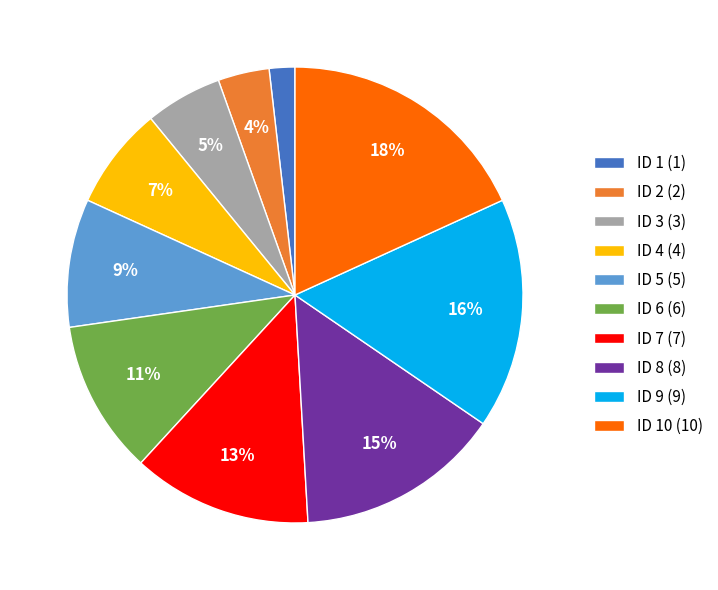

Which has a higher value, ID 6 (6) or ID 10 (10)?

ID 10 (10)